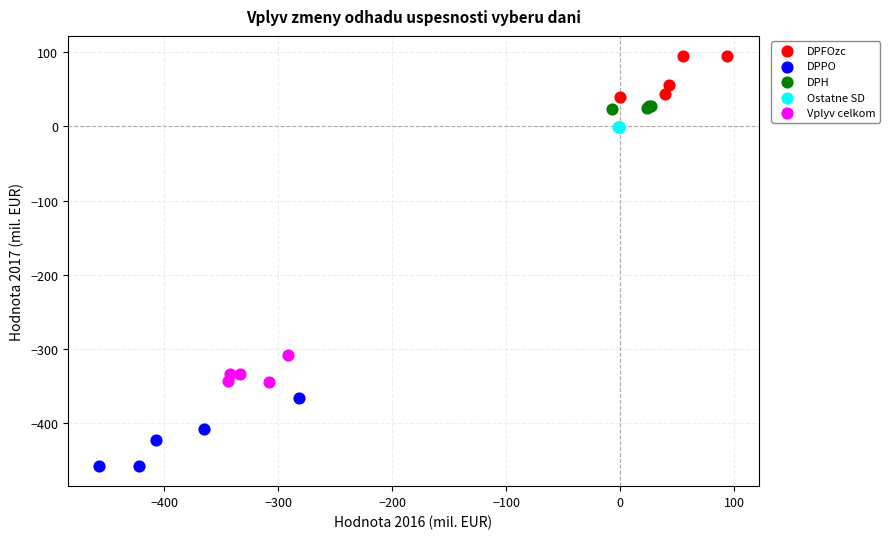

Which series has the widest spread of Y values?

DPPO